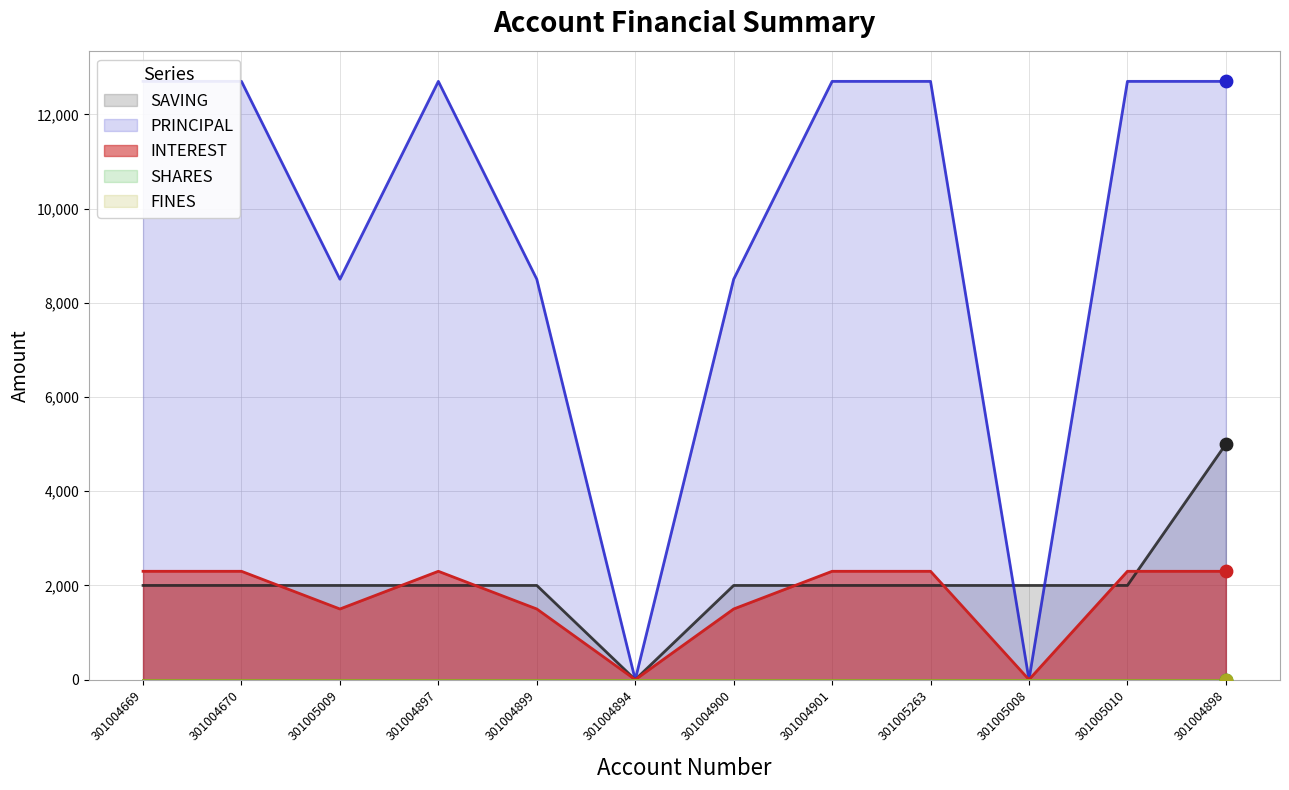

At how many categories does at least one series exceed 2128?

10